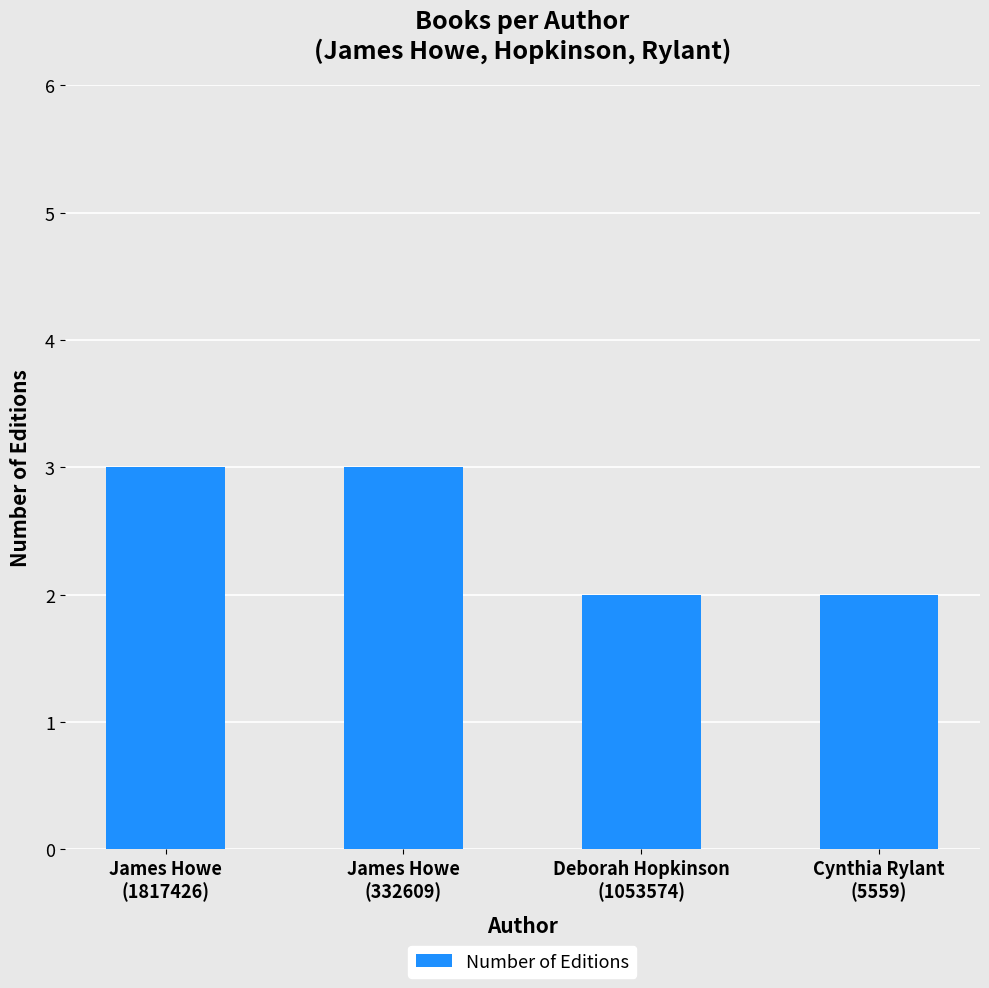

What is the label of the 3rd bar from the right?

James Howe
(332609)